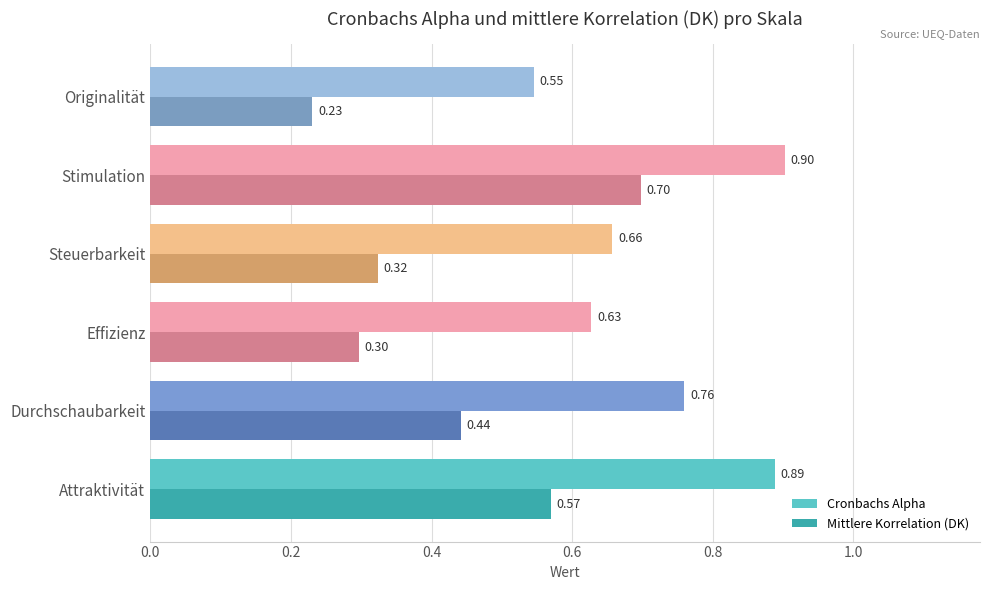

Which label corresponds to the smallest value in the chart?

Originalität